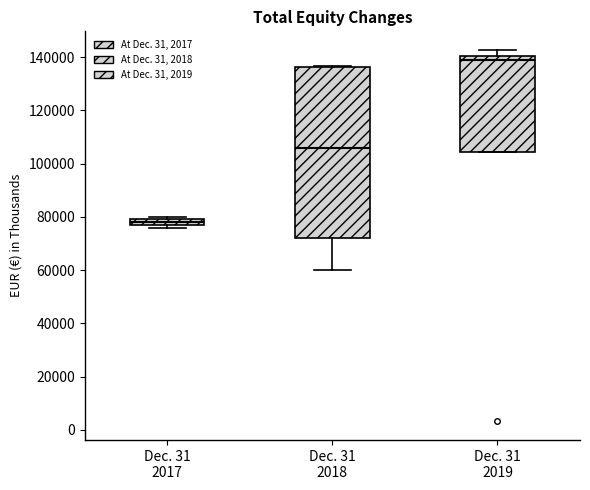

Which box has the lowest median line?

Dec. 31 2017